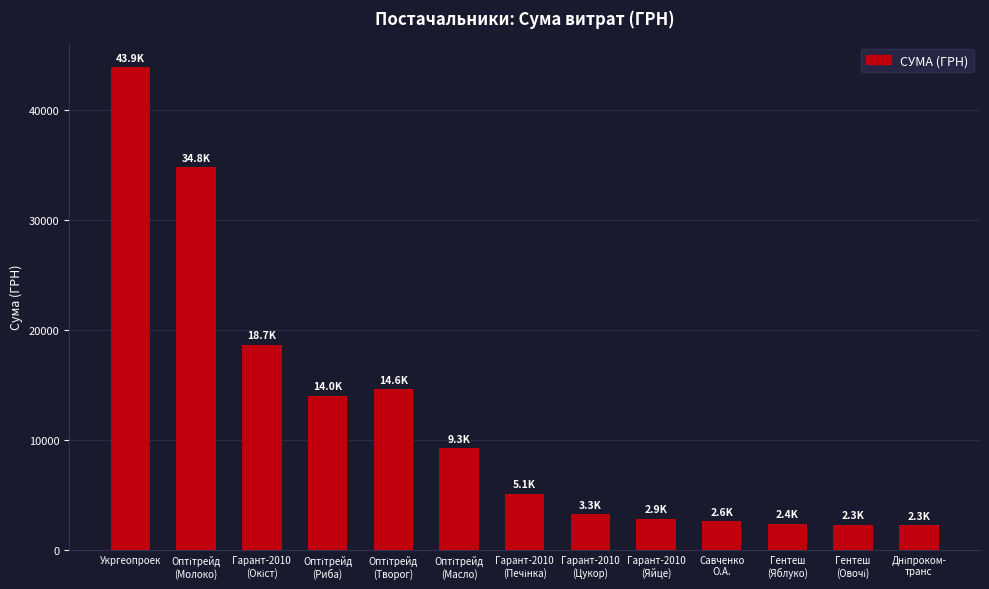

What is the value of the 6th bar from the left?

9290.0